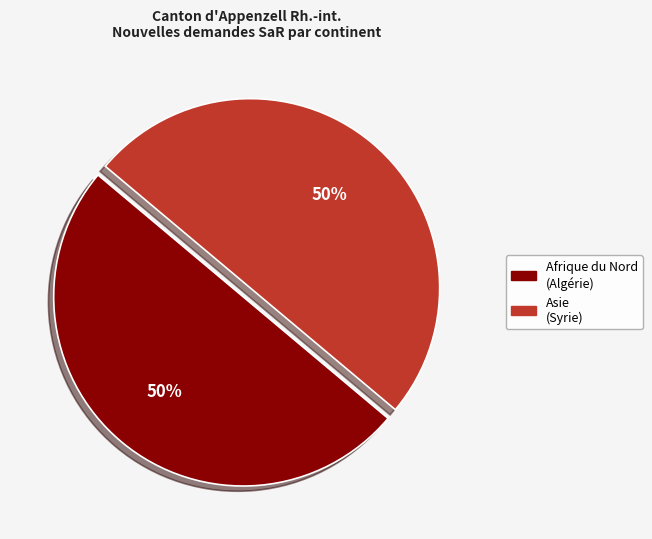

To the nearest percent, what is the average slice percentage?

50%